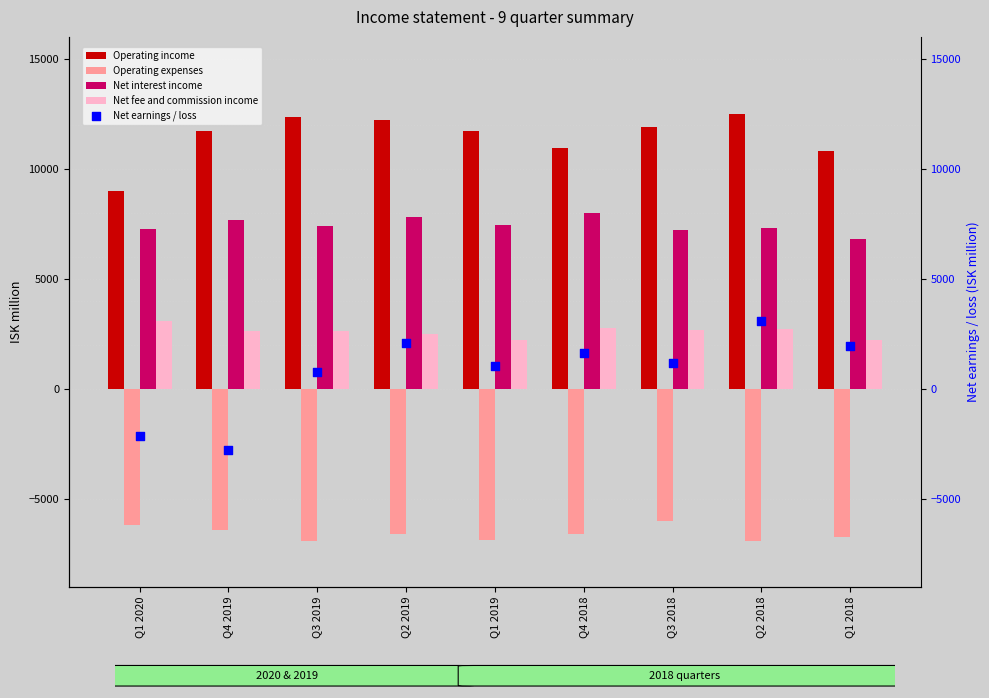

Which series has the largest total across all categories?

Operating income